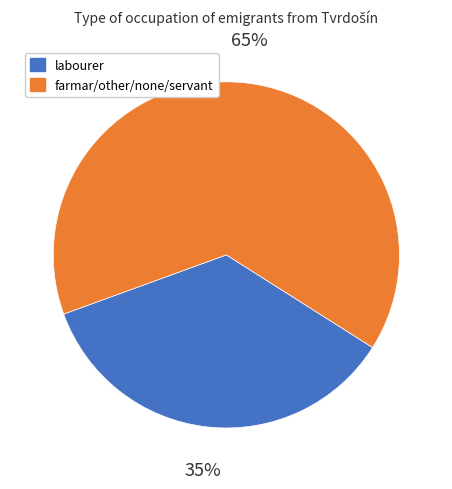

Which category has the smallest portion of the pie?

labourer